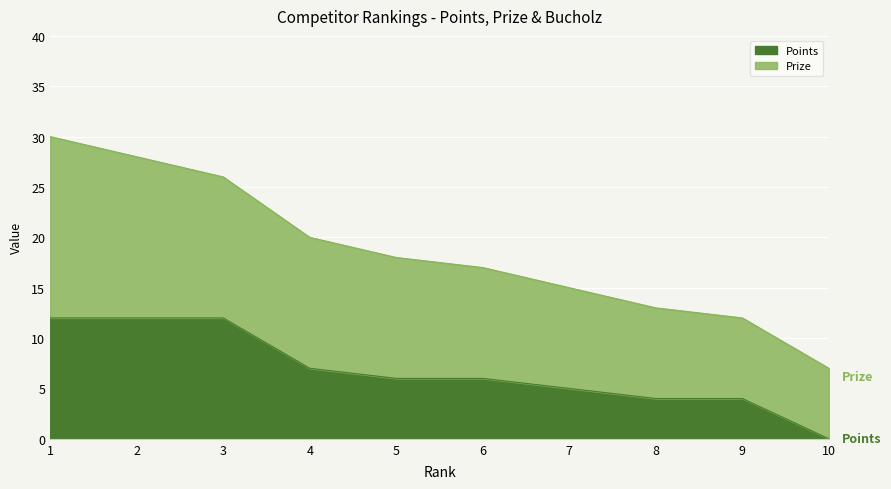

Does the chart display data point markers on the line(s)?

No